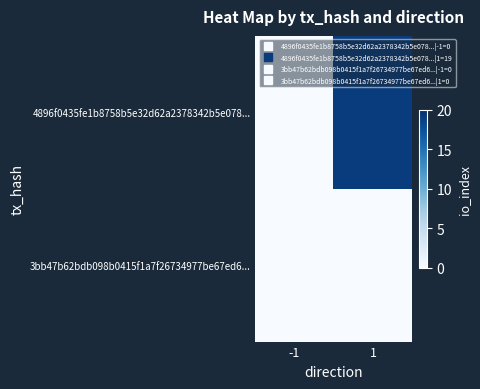

Which label corresponds to the smallest value in the chart?

-1